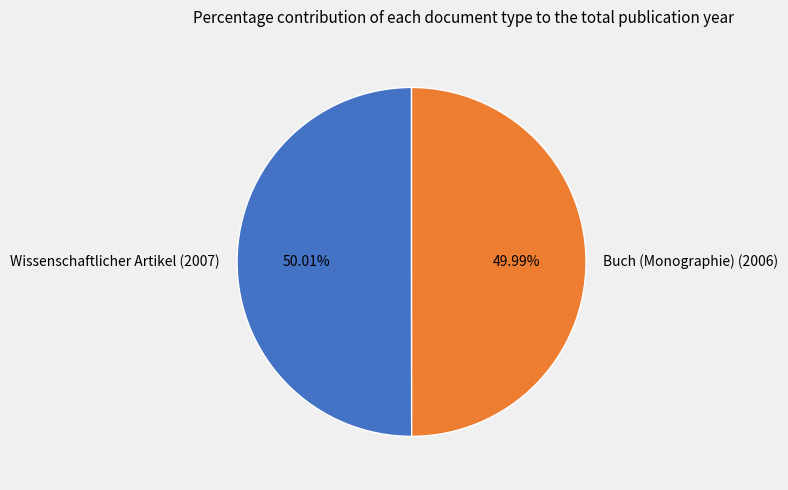

How many segments does this pie chart have?

2